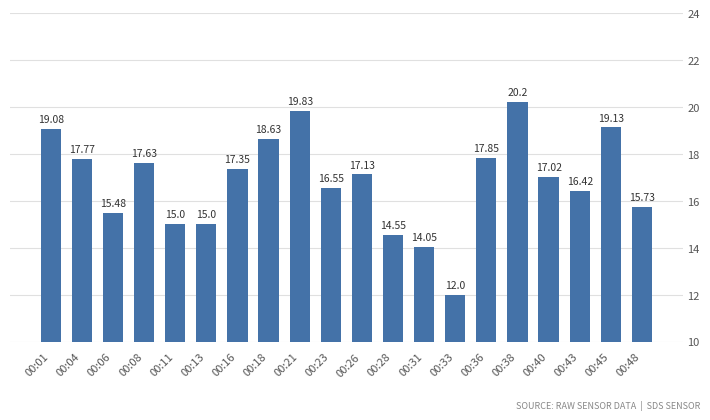

What is the sum of the values at 00:04 and 00:18?

36.4